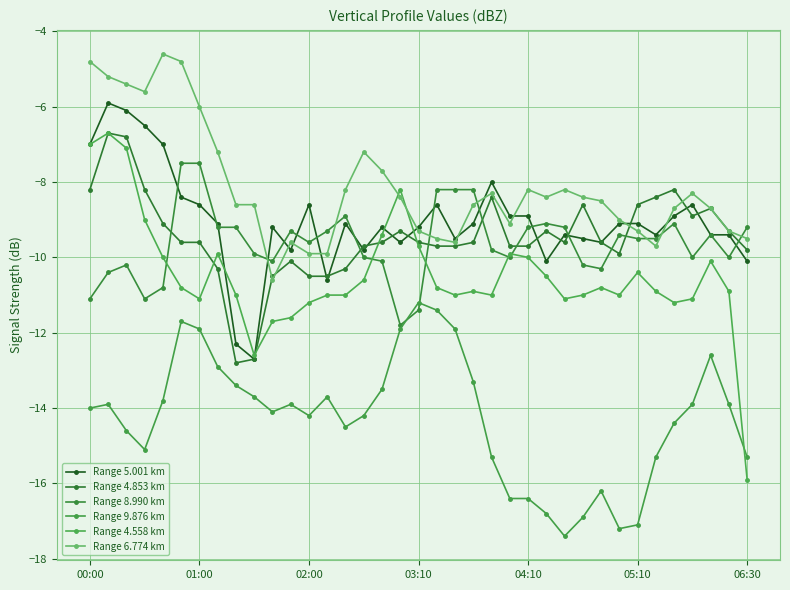

How many data points does each series have?

37